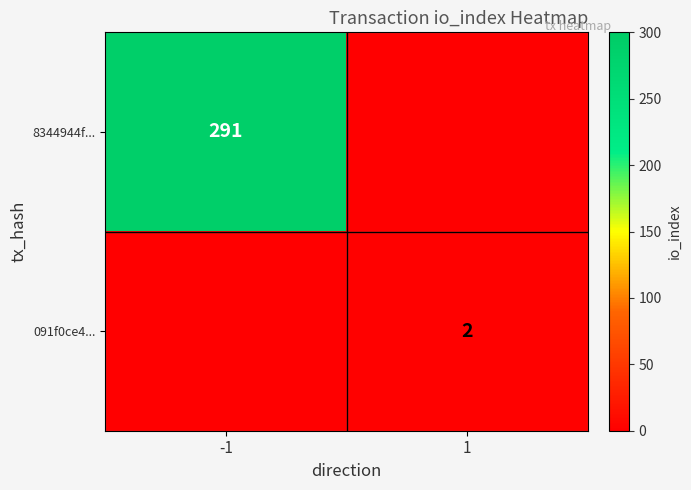

How many categories are shown in the chart?

2